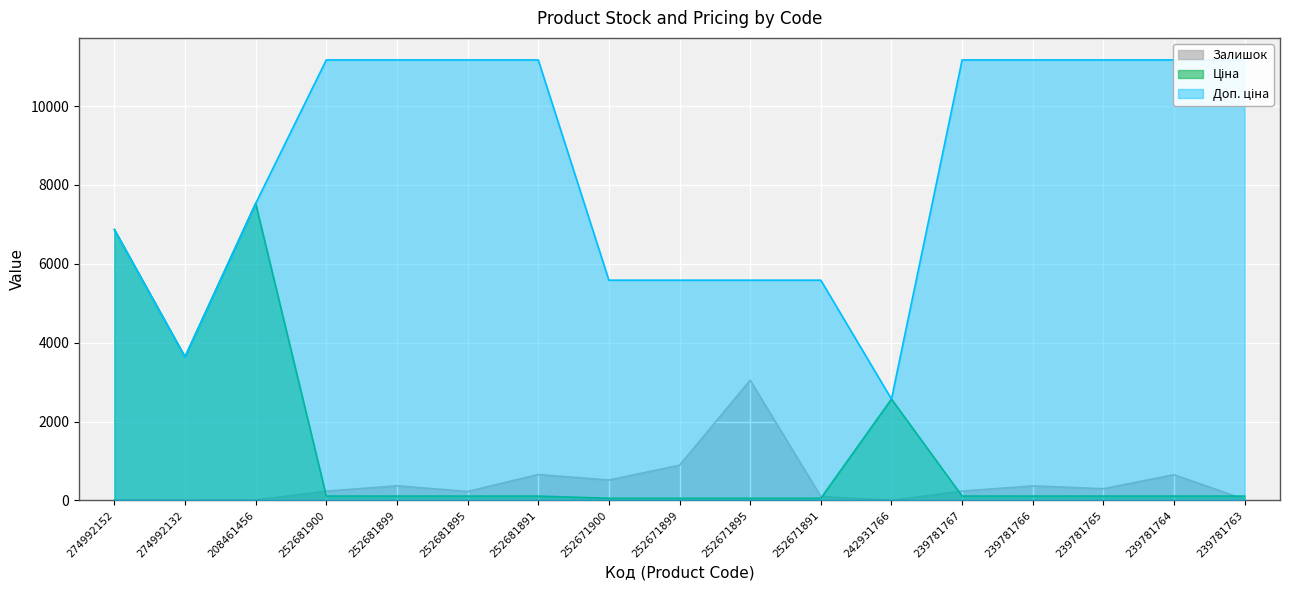

In Доп. ціна, how many points are lower than both neighbors (excluding endpoints)?

2